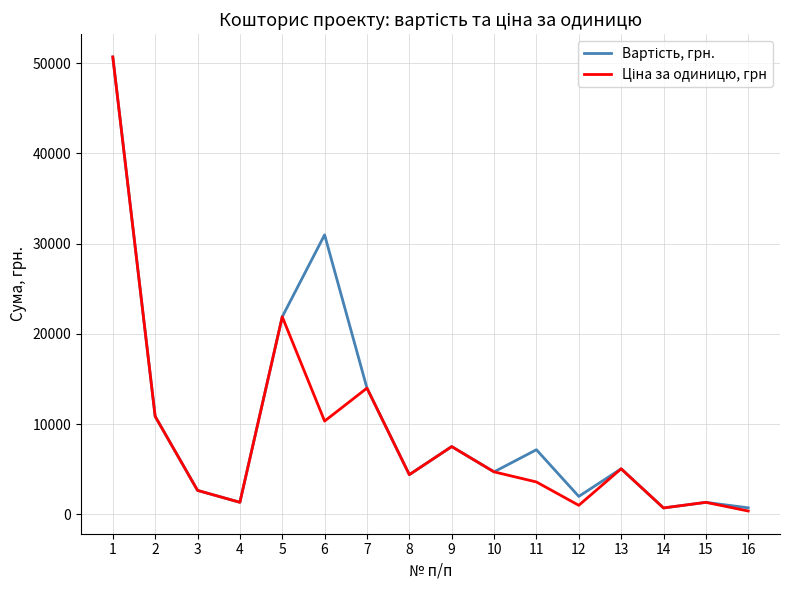

What is the maximum value shown in the chart?

50700